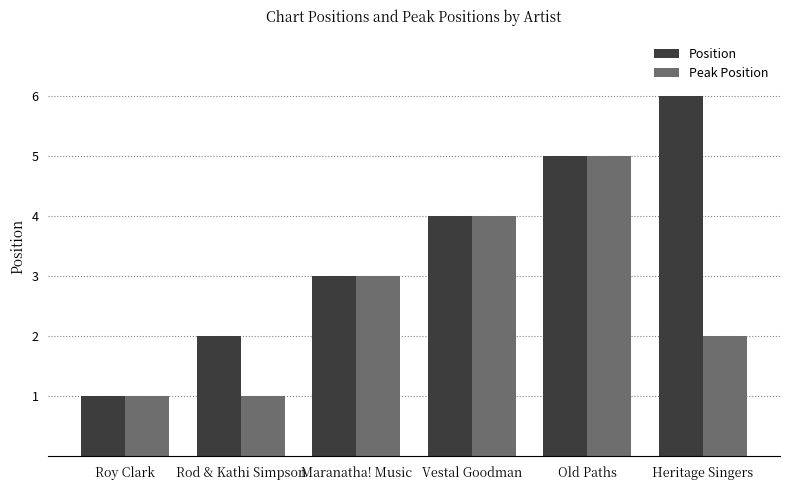

Rank the series by their average value, from lowest to highest.

Peak Position, Position